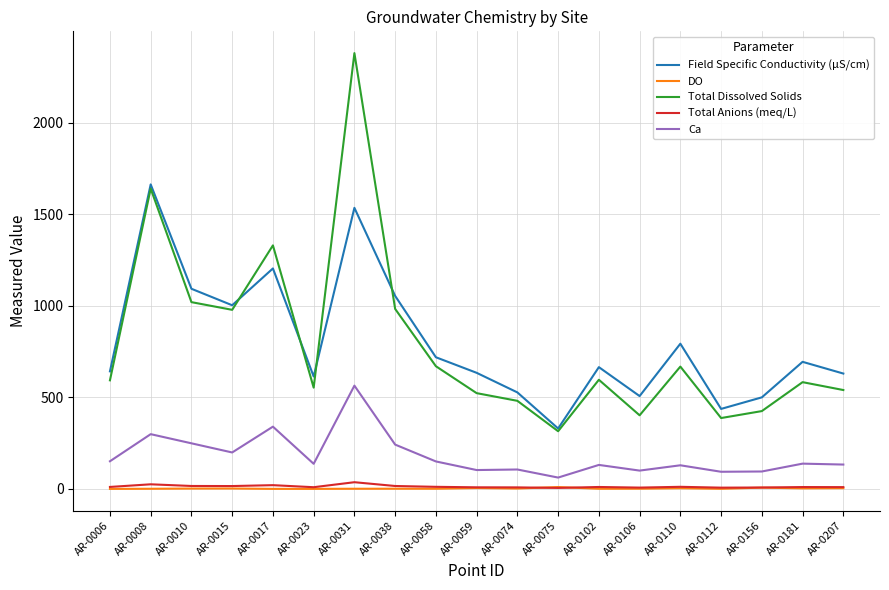

True or false: Ca and Total Dissolved Solids intersect in this chart.

False